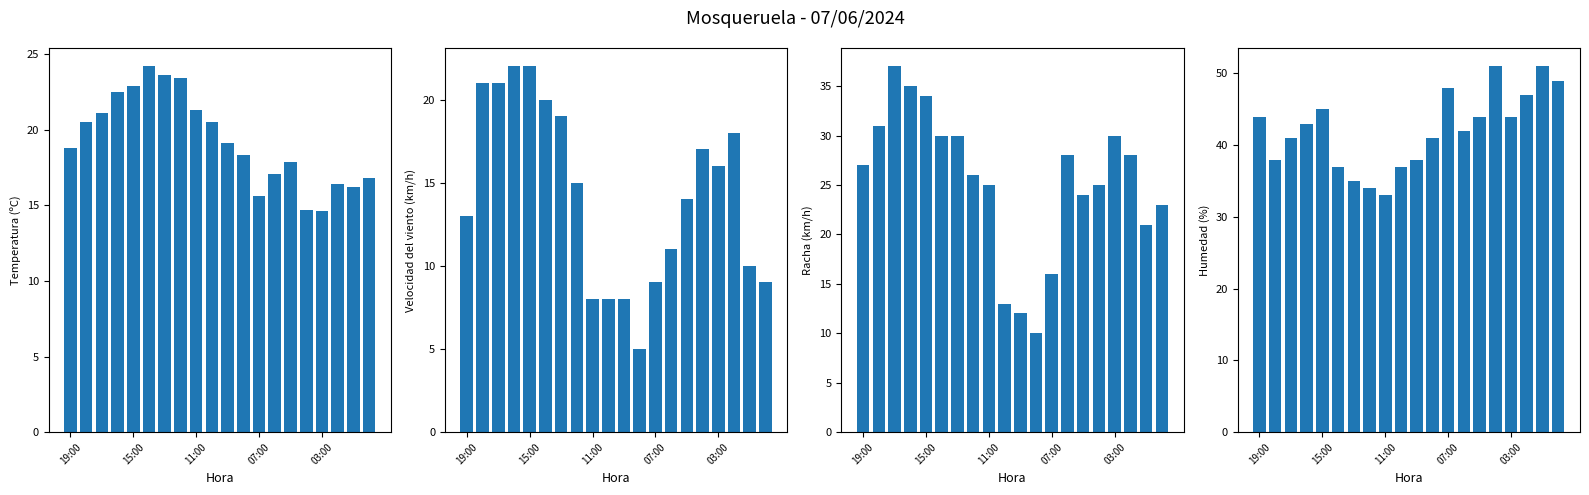

What are all the series names shown in the legend?

Temperatura (ºC), Velocidad del viento (km/h), Racha (km/h), Humedad (%)